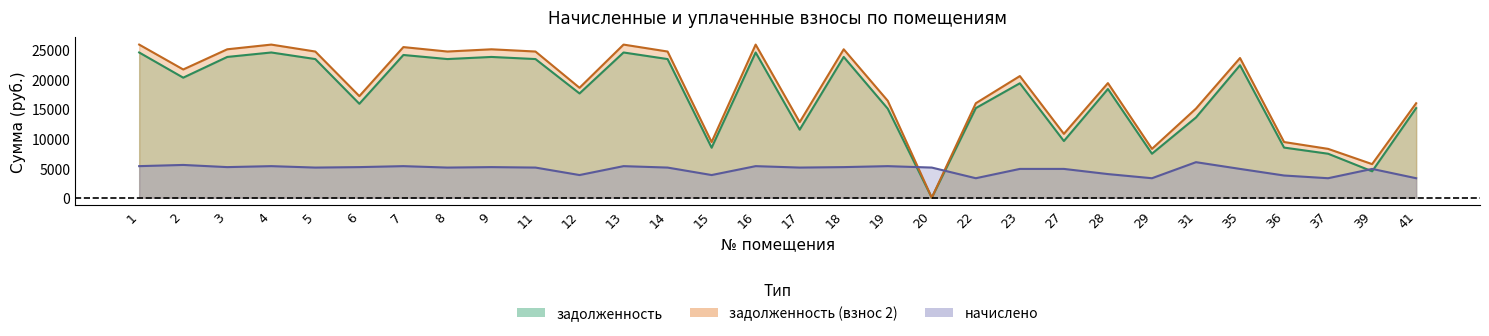

Reading right to left, what are all the values shown in this chart?

задолженность: 41=15148.9	39=4461.6	37=7435.2	36=8474.8	35=22400.4	31=13566.6	29=7435.2	28=18379.7	27=9579.0	23=19348.9	22=15148.9	20=0.0	19=15048.6	18=23800.3	17=11505.2	16=24554.3	15=8451.0	14=23441.4	13=24554.3	12=17626.0	11=23441.4	9=23800.3	8=23441.4	7=24132.4	6=15882.5	5=23441.4	4=24554.3	3=23800.3	2=20296.4	1=24554.3
задолженность (взнос 2): 41=15971.8	39=5678.4	37=8258.1	36=9412.7	35=23617.2	31=15068.1	29=8258.1	28=19378.1	27=10795.8	23=20565.7	22=15971.8	20=0.0	19=16382.5	18=25093.2	17=12778.5	16=25888.1	15=9408.4	14=24714.7	13=25888.1	12=18583.4	11=24714.7	9=25093.2	8=24714.7	7=25466.2	6=17175.3	5=24714.7	4=25888.1	3=25093.2	2=21680.9	1=25888.1
начислено: 41=3291.6	39=4867.2	37=3291.6	36=3751.8	35=4867.2	31=6006.0	29=3291.6	28=3993.6	27=4867.2	23=4867.2	22=3291.6	20=5093.4	19=5335.2	18=5171.4	17=5093.4	16=5335.2	15=3829.8	14=5093.4	13=5335.2	12=3829.8	11=5093.4	9=5171.4	8=5093.4	7=5335.2	6=5171.4	5=5093.4	4=5335.2	3=5171.4	2=5538.0	1=5335.2